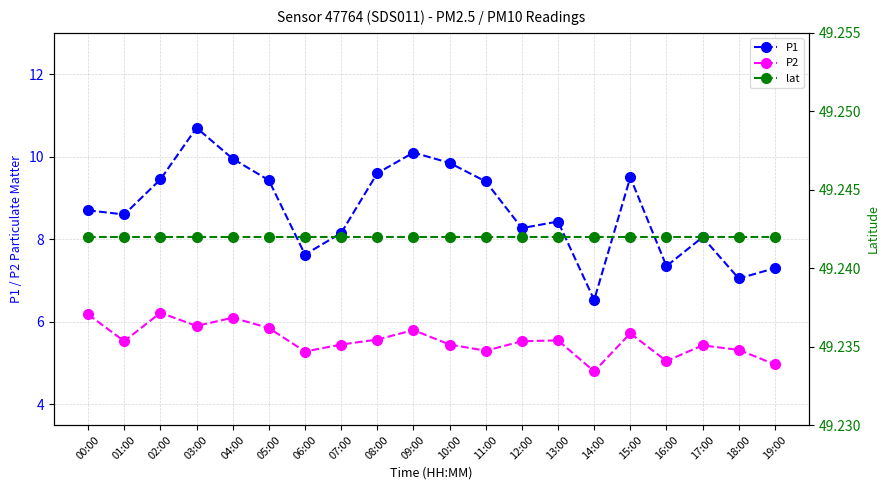

What is the difference between the highest and lowest values at 17:00?

43.8